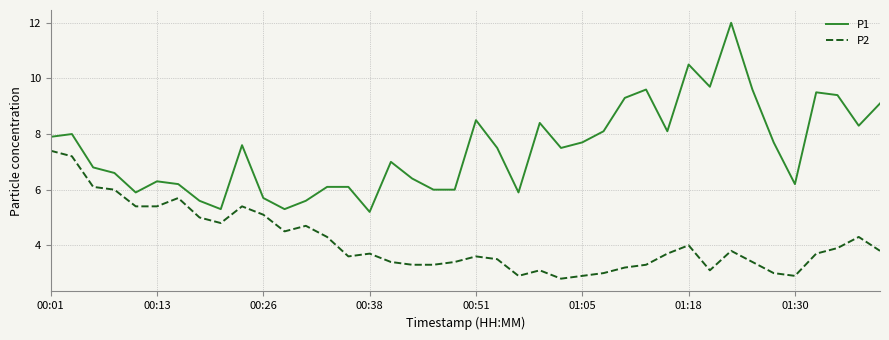

Which series has the largest range (max minus min)?

P1